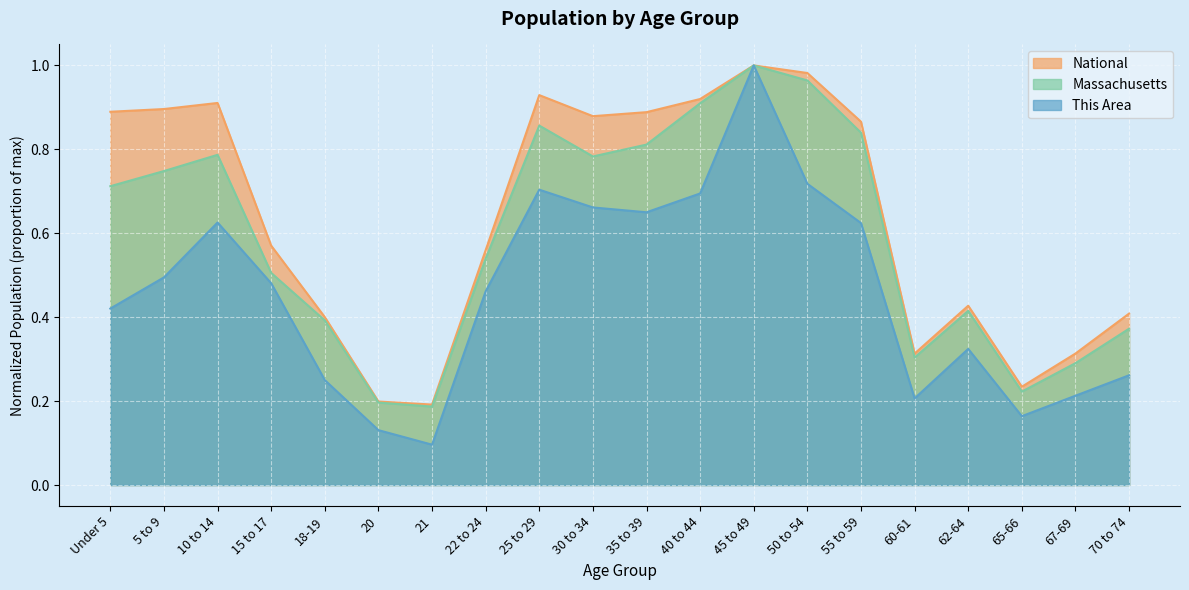

Reading left to right, list all the values displayed in this chart.

This Area: Under 5=0.4	5 to 9=0.5	10 to 14=0.6	15 to 17=0.5	18-19=0.2	20=0.1	21=0.1	22 to 24=0.5	25 to 29=0.7	30 to 34=0.7	35 to 39=0.7	40 to 44=0.7	45 to 49=1.0	50 to 54=0.7	55 to 59=0.6	60-61=0.2	62-64=0.3	65-66=0.2	67-69=0.2	70 to 74=0.3
Massachusetts: Under 5=0.7	5 to 9=0.7	10 to 14=0.8	15 to 17=0.5	18-19=0.4	20=0.2	21=0.2	22 to 24=0.5	25 to 29=0.9	30 to 34=0.8	35 to 39=0.8	40 to 44=0.9	45 to 49=1.0	50 to 54=1.0	55 to 59=0.8	60-61=0.3	62-64=0.4	65-66=0.2	67-69=0.3	70 to 74=0.4
National: Under 5=0.9	5 to 9=0.9	10 to 14=0.9	15 to 17=0.6	18-19=0.4	20=0.2	21=0.2	22 to 24=0.6	25 to 29=0.9	30 to 34=0.9	35 to 39=0.9	40 to 44=0.9	45 to 49=1.0	50 to 54=1.0	55 to 59=0.9	60-61=0.3	62-64=0.4	65-66=0.2	67-69=0.3	70 to 74=0.4